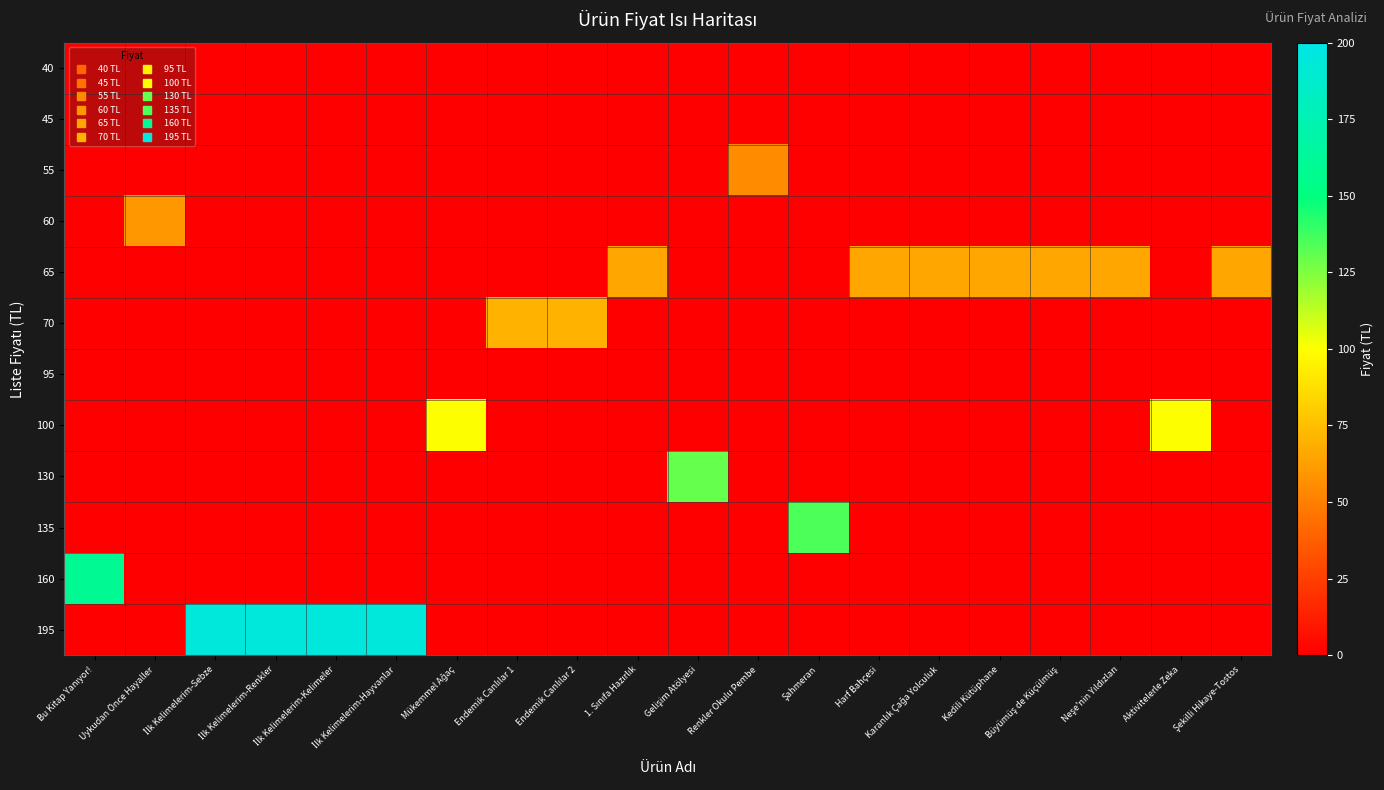

Count the number of data series in this chart.

12